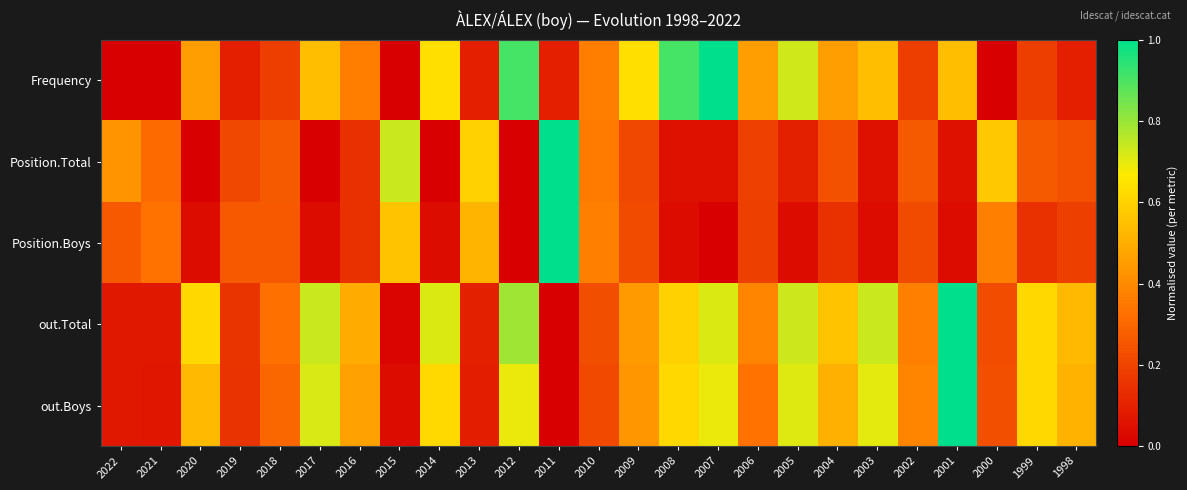

Reading left to right, transcribe all the data shown in this chart.

Frequency: 2022=0.0	2021=0.0	2020=0.5	2019=0.1	2018=0.2	2017=0.5	2016=0.4	2015=0.0	2014=0.6	2013=0.1	2012=0.9	2011=0.1	2010=0.4	2009=0.6	2008=0.9	2007=1.0	2006=0.5	2005=0.7	2004=0.5	2003=0.5	2002=0.2	2001=0.5	2000=0.0	1999=0.2	1998=0.1
Position.Total: 2022=0.4	2021=0.3	2020=0.0	2019=0.2	2018=0.3	2017=0.0	2016=0.1	2015=0.7	2014=0.0	2013=0.6	2012=0.0	2011=1.0	2010=0.4	2009=0.2	2008=0.0	2007=0.0	2006=0.2	2005=0.1	2004=0.2	2003=0.0	2002=0.3	2001=0.0	2000=0.6	1999=0.3	1998=0.2
Position.Boys: 2022=0.3	2021=0.3	2020=0.0	2019=0.3	2018=0.3	2017=0.0	2016=0.1	2015=0.6	2014=0.0	2013=0.5	2012=0.0	2011=1.0	2010=0.4	2009=0.2	2008=0.0	2007=0.0	2006=0.2	2005=0.0	2004=0.1	2003=0.0	2002=0.2	2001=0.0	2000=0.4	1999=0.1	1998=0.2
out.Total: 2022=0.1	2021=0.1	2020=0.6	2019=0.2	2018=0.3	2017=0.7	2016=0.5	2015=0.0	2014=0.7	2013=0.1	2012=0.8	2011=0.0	2010=0.2	2009=0.4	2008=0.6	2007=0.7	2006=0.4	2005=0.7	2004=0.6	2003=0.7	2002=0.4	2001=1.0	2000=0.2	1999=0.6	1998=0.5
out.Boys: 2022=0.1	2021=0.1	2020=0.5	2019=0.2	2018=0.3	2017=0.7	2016=0.5	2015=0.0	2014=0.6	2013=0.1	2012=0.7	2011=0.0	2010=0.2	2009=0.4	2008=0.6	2007=0.7	2006=0.3	2005=0.7	2004=0.5	2003=0.7	2002=0.4	2001=1.0	2000=0.2	1999=0.6	1998=0.5